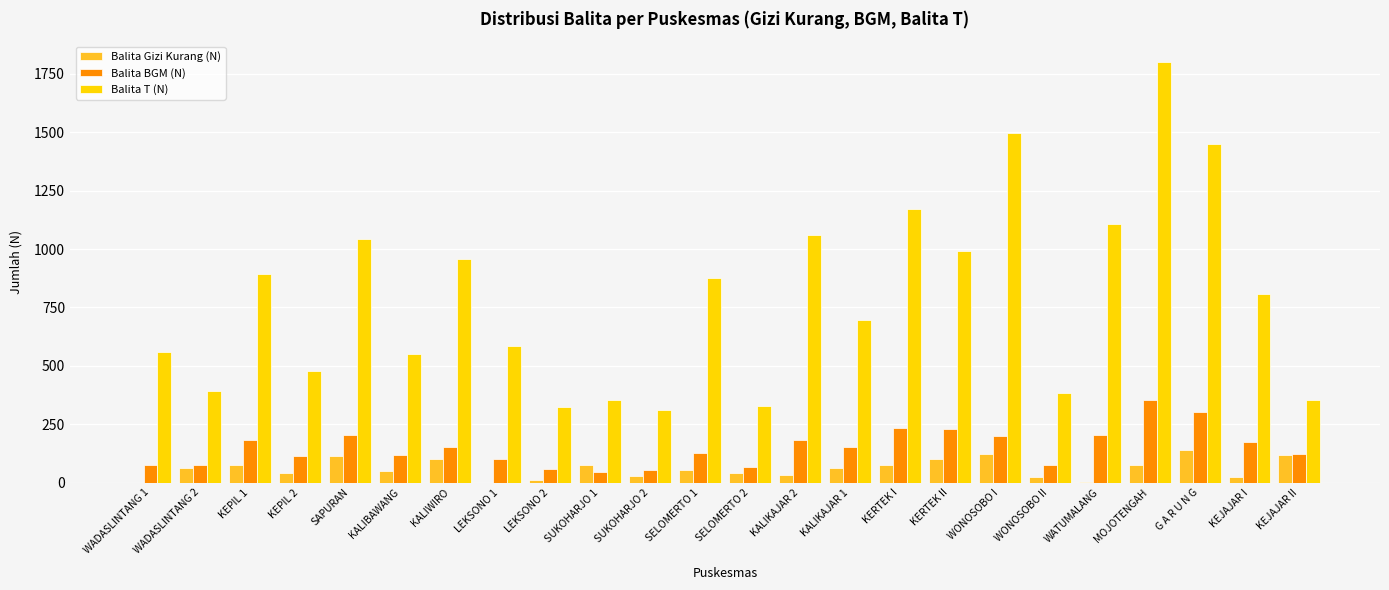

At which category is the sum across all series the highest?

MOJOTENGAH